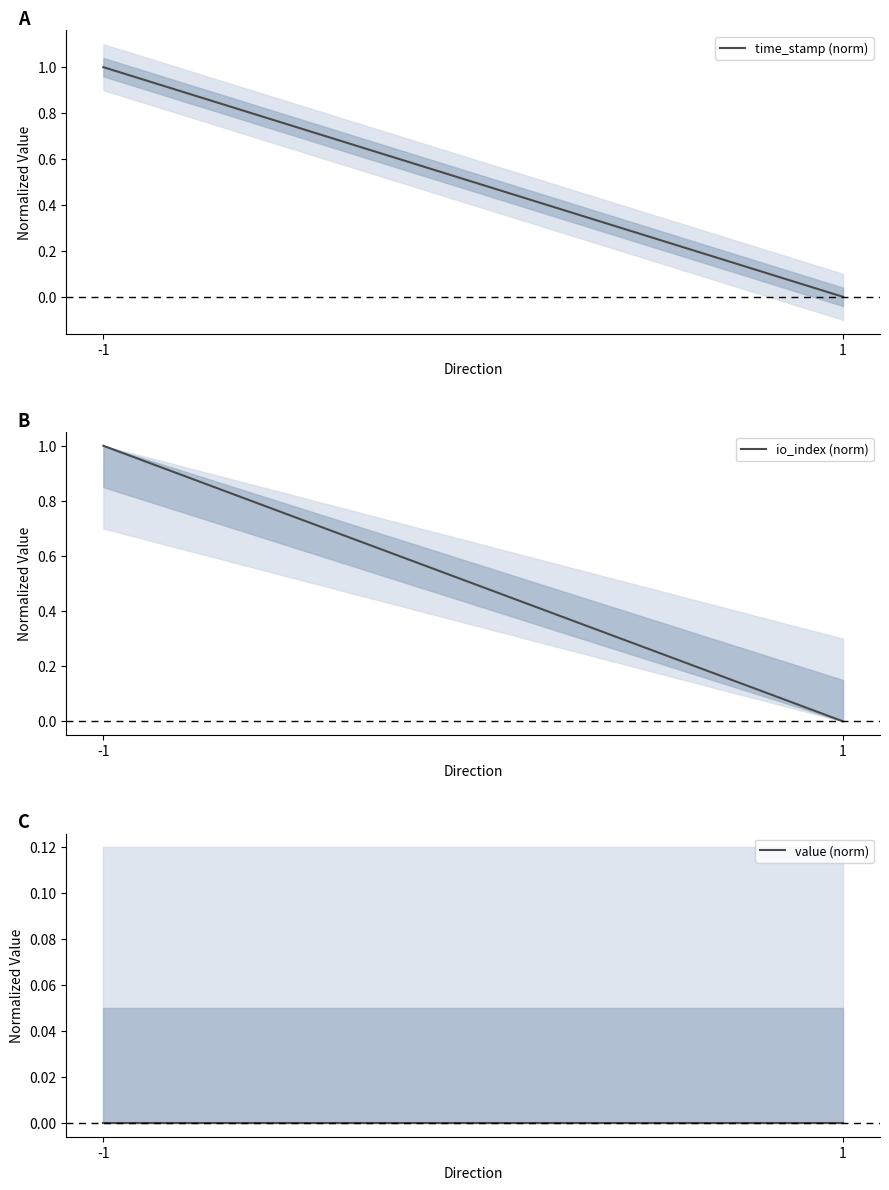

What is the highest value of the io_index (norm) series?

1